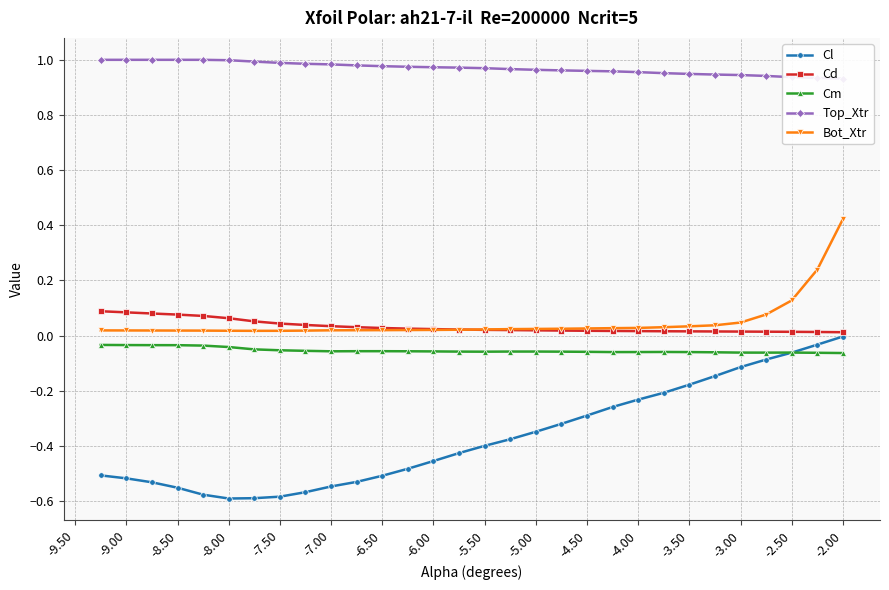

True or false: Cl and Bot_Xtr cross at least once.

False